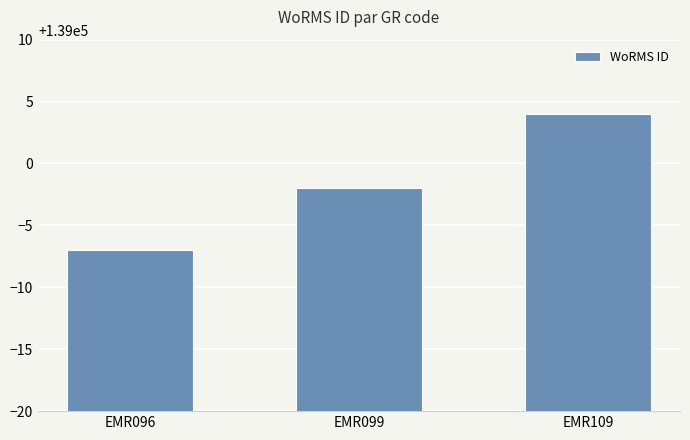

Reading left to right, extract all data points from this chart.

EMR096=138993	EMR099=138998	EMR109=139004